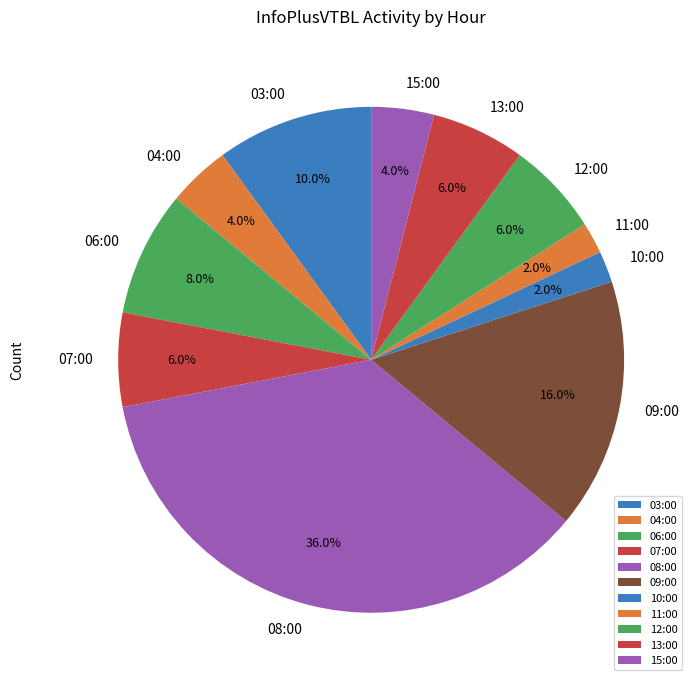

What is the ratio of the value at 06:00 to the value at 12:00?

1.3